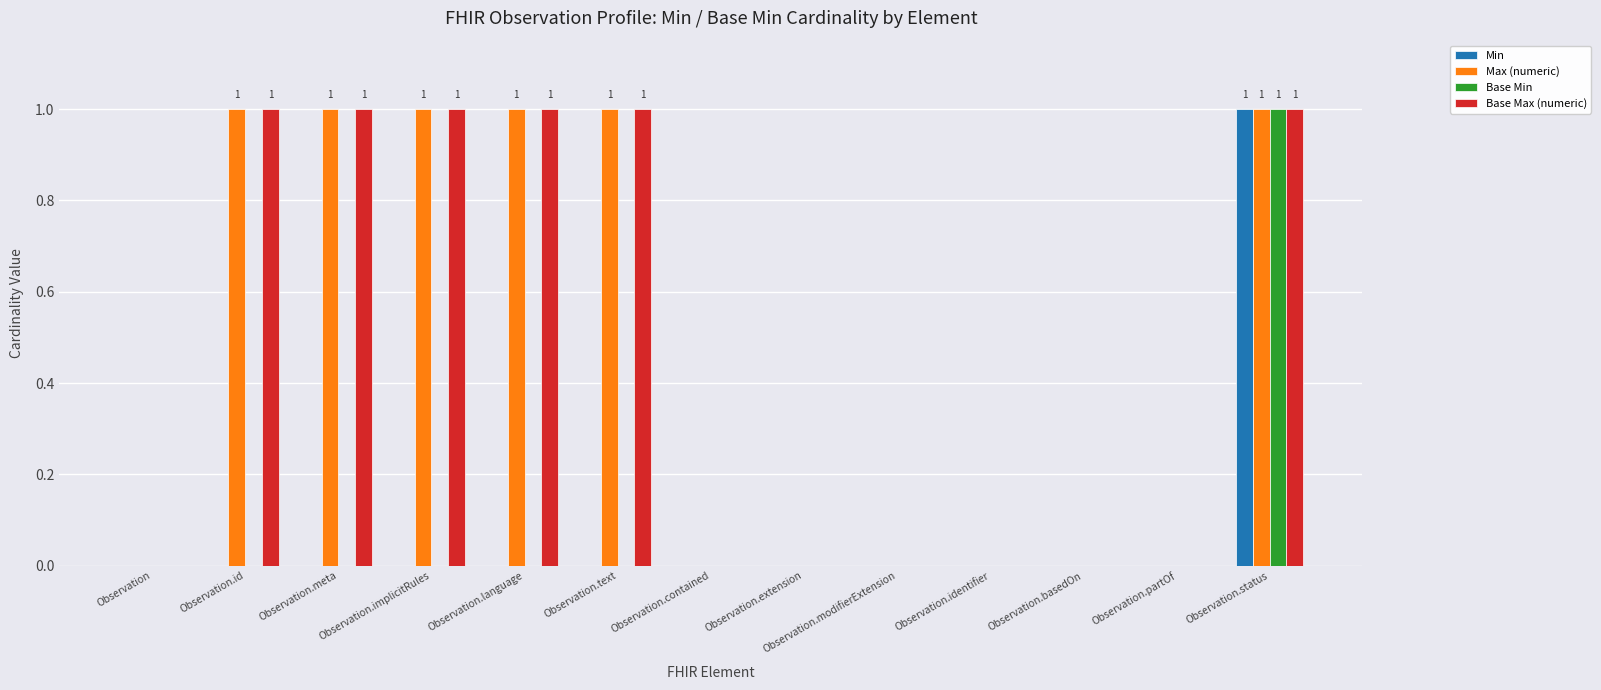

The Min series shows 0 at Observation.identifier. True or false?

True